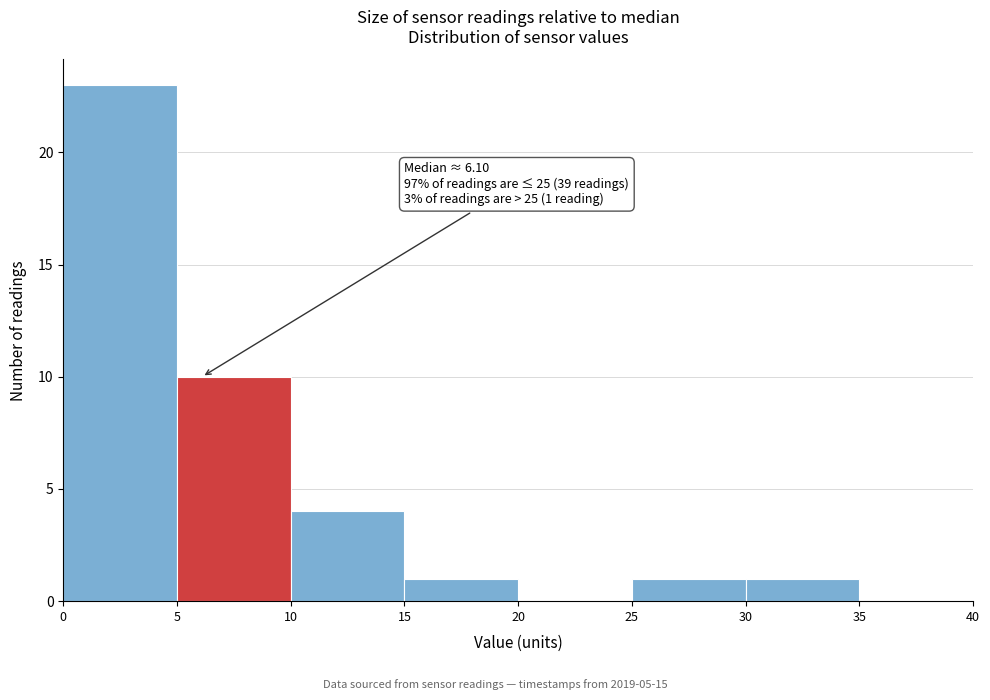

Which range on the x-axis has the tallest bar?

0 to 5